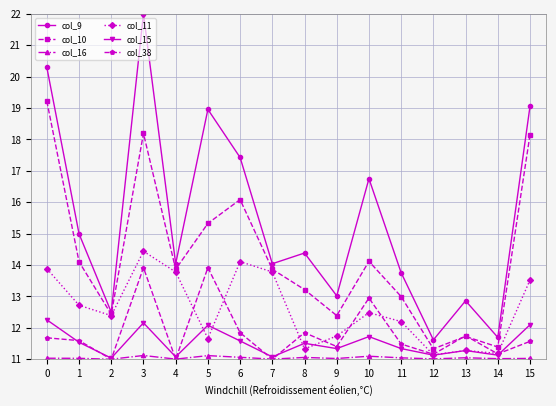

Count the number of categories in the chart.

16